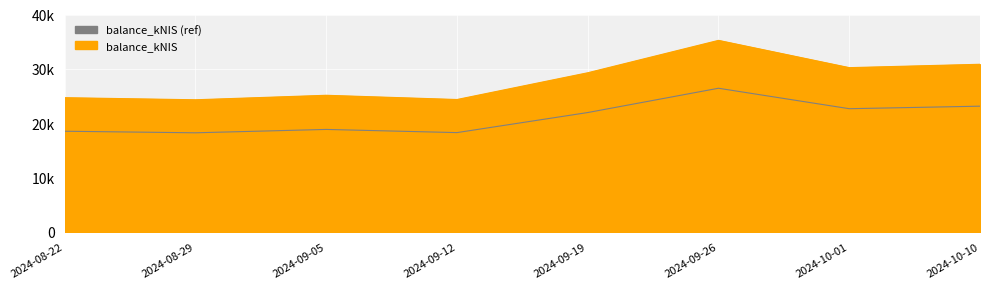

What is the value of the 3rd point from the left?

25134.1